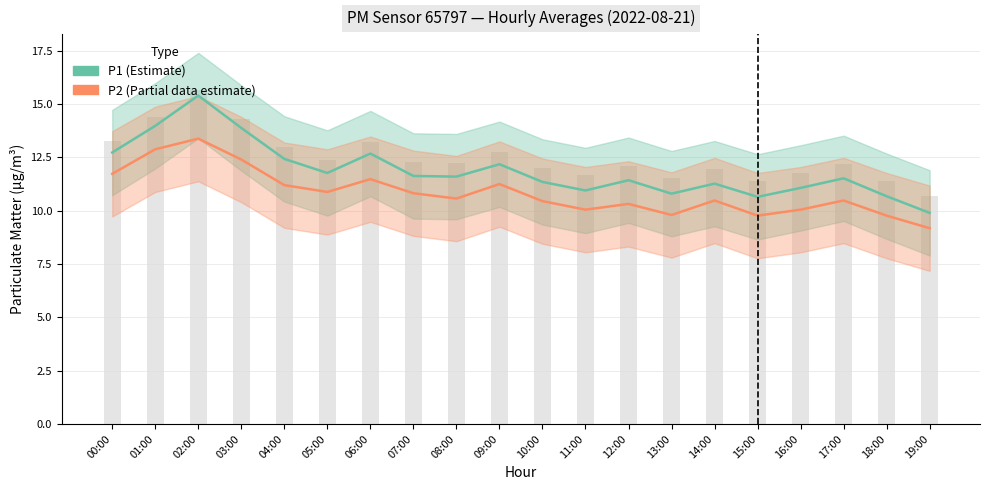

Rank the categories by P2 (Estimate based on partial data) value from lowest to highest.

19:00, 15:00, 18:00, 13:00, 11:00, 16:00, 12:00, 10:00, 14:00, 17:00, 08:00, 07:00, 05:00, 04:00, 09:00, 06:00, 00:00, 03:00, 01:00, 02:00